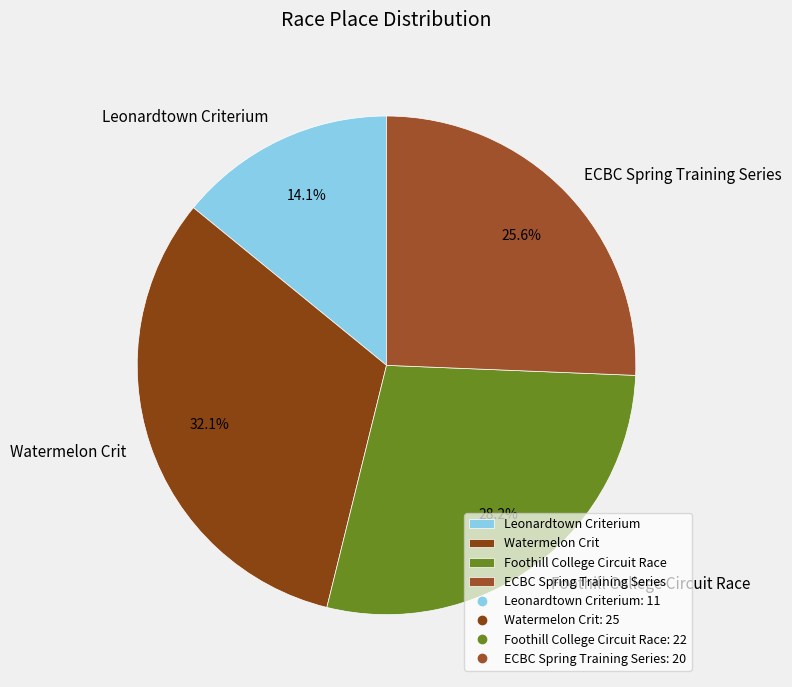

Count the number of slices in the pie.

4